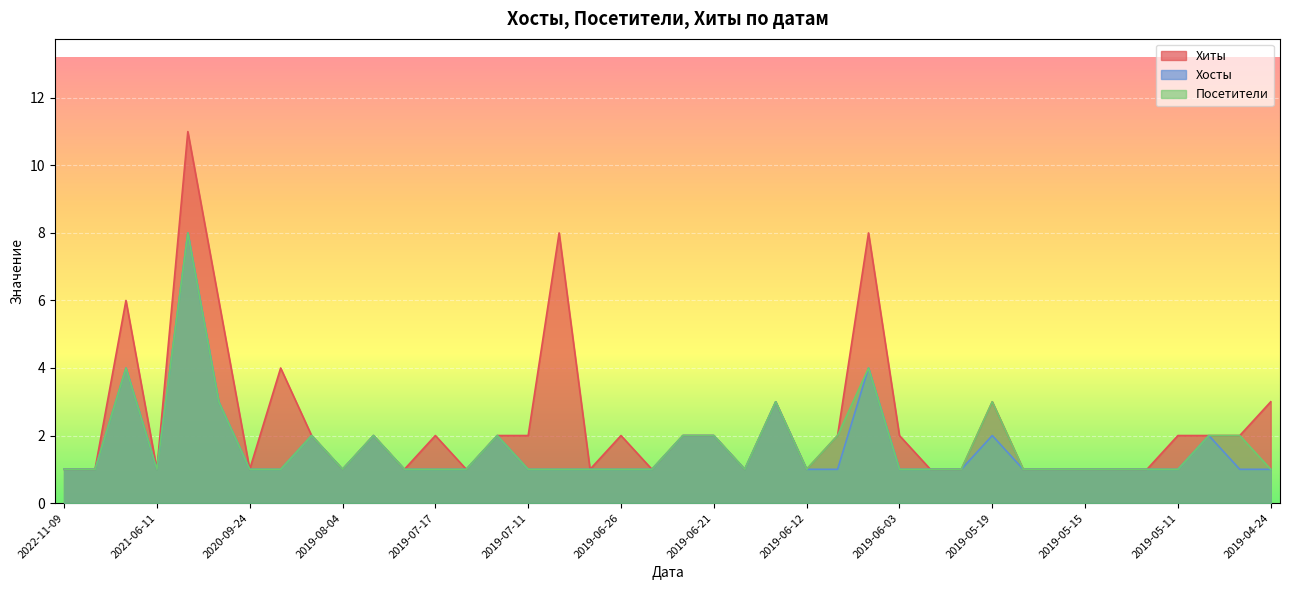

Where is Хиты nearest to the value 6?

2021-07-04